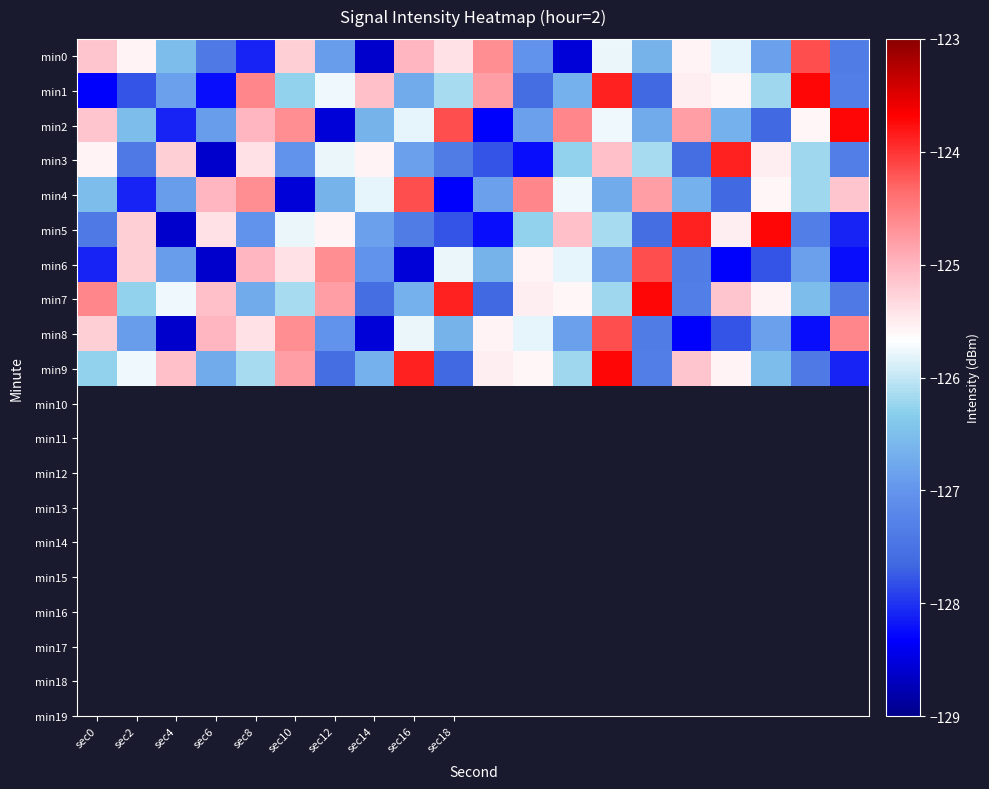

Reading left to right, list all the values displayed in this chart.

min0: -125.1	-125.6	-126.5	-127.4	-128.1	-125.2	-126.9	-128.6	-125.0	-125.4	-124.6	-127.0	-128.5	-125.8	-126.6	-125.6	-125.8	-126.9	-124.2	-127.4
min1: -128.3	-127.8	-126.9	-128.2	-124.6	-126.3	-125.8	-125.1	-126.7	-126.1	-124.8	-127.6	-126.7	-123.9	-127.6	-125.5	-125.6	-126.2	-123.7	-127.3
min2: -125.1	-126.5	-128.1	-126.9	-125.0	-124.6	-128.5	-126.6	-125.8	-124.2	-128.3	-126.9	-124.6	-125.8	-126.7	-124.8	-126.7	-127.6	-125.6	-123.7
min3: -125.6	-127.4	-125.2	-128.6	-125.4	-127.0	-125.8	-125.6	-126.9	-127.4	-127.8	-128.2	-126.3	-125.1	-126.1	-127.6	-123.9	-125.5	-126.2	-127.3
min4: -126.5	-128.1	-126.9	-125.0	-124.6	-128.5	-126.6	-125.8	-124.2	-128.3	-126.9	-124.6	-125.8	-126.7	-124.8	-126.7	-127.6	-125.6	-126.2	-125.1
min5: -127.4	-125.2	-128.6	-125.4	-127.0	-125.8	-125.6	-126.9	-127.4	-127.8	-128.2	-126.3	-125.1	-126.1	-127.6	-123.9	-125.5	-123.7	-127.3	-128.1
min6: -128.1	-125.2	-126.9	-128.6	-125.0	-125.4	-124.6	-127.0	-128.5	-125.8	-126.6	-125.6	-125.8	-126.9	-124.2	-127.4	-128.3	-127.8	-126.9	-128.2
min7: -124.6	-126.3	-125.8	-125.1	-126.7	-126.1	-124.8	-127.6	-126.7	-123.9	-127.6	-125.5	-125.6	-126.2	-123.7	-127.3	-125.1	-125.6	-126.5	-127.4
min8: -125.2	-126.9	-128.6	-125.0	-125.4	-124.6	-127.0	-128.5	-125.8	-126.6	-125.6	-125.8	-126.9	-124.2	-127.4	-128.3	-127.8	-126.9	-128.2	-124.6
min9: -126.3	-125.8	-125.1	-126.7	-126.1	-124.8	-127.6	-126.7	-123.9	-127.6	-125.5	-125.6	-126.2	-123.7	-127.3	-125.1	-125.6	-126.5	-127.4	-128.1